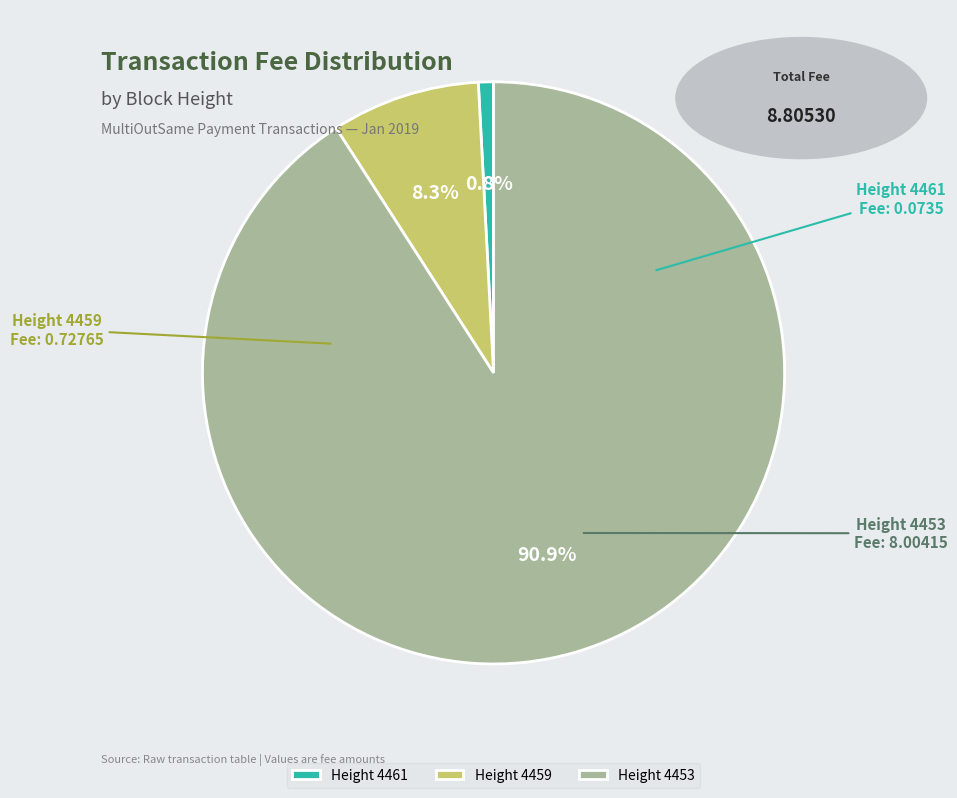

Rank the categories by value from lowest to highest.

Height 4461, Height 4459, Height 4453